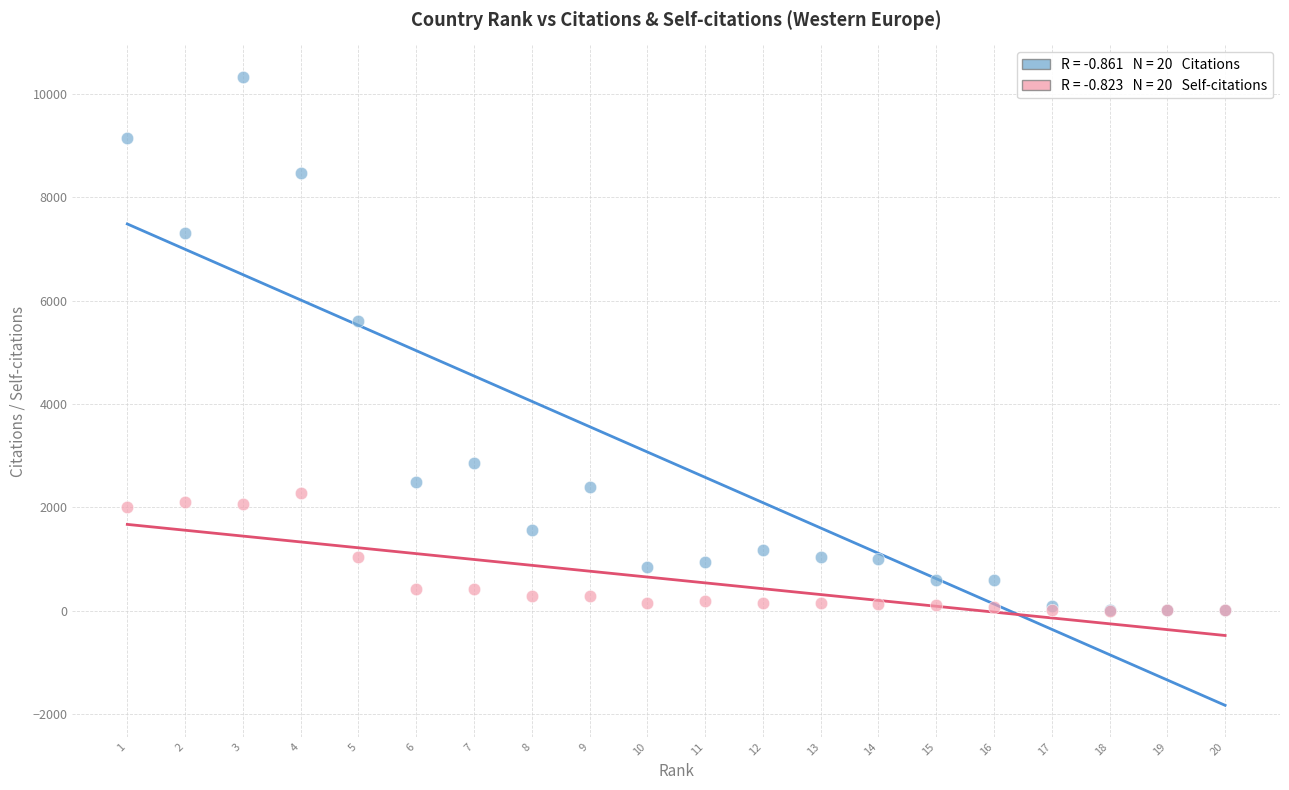

Across all series, what Y value is closest to 5167?

5608